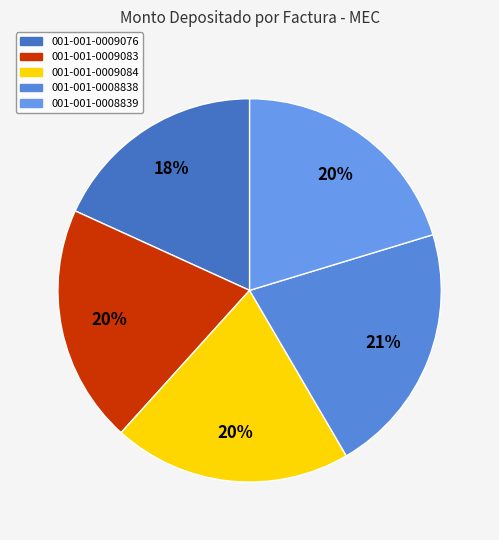

What portion of the pie excludes 001-001-0009083?

79.9%